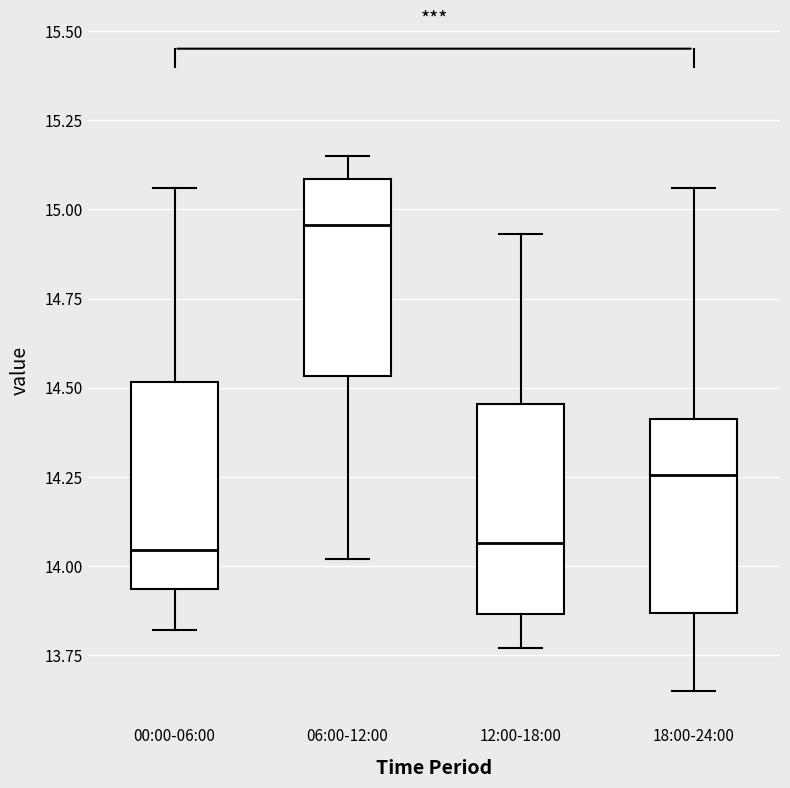

Where does the upper whisker of the box for 06:00-12:00 end on the y-axis? The values are not printed on the chart, so give them approximately, as read against the axis.

15.15